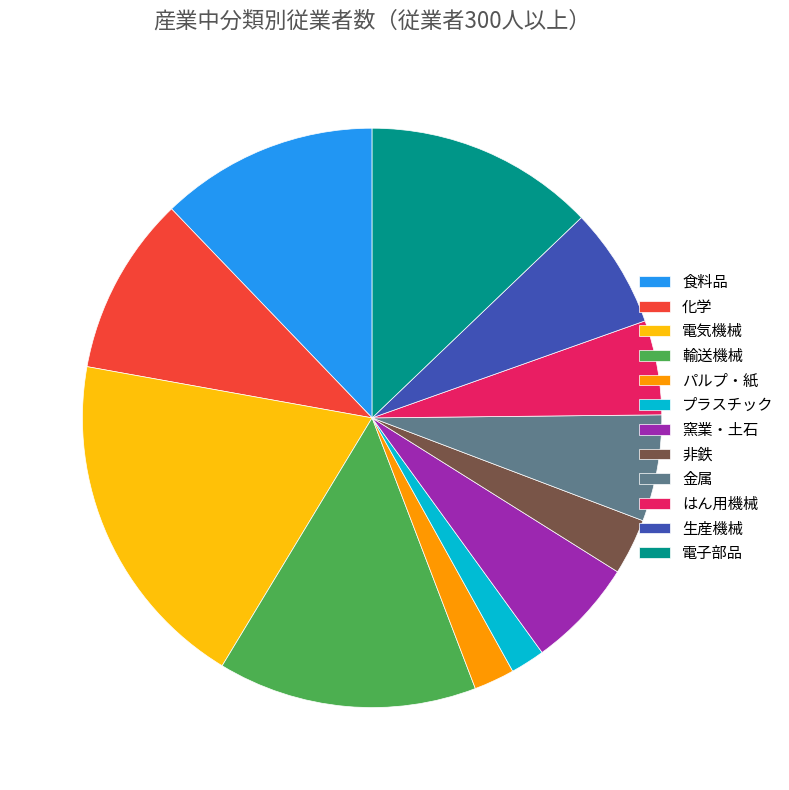

Do 窯業・土石 and 生産機械 together represent more than half of the pie?

No